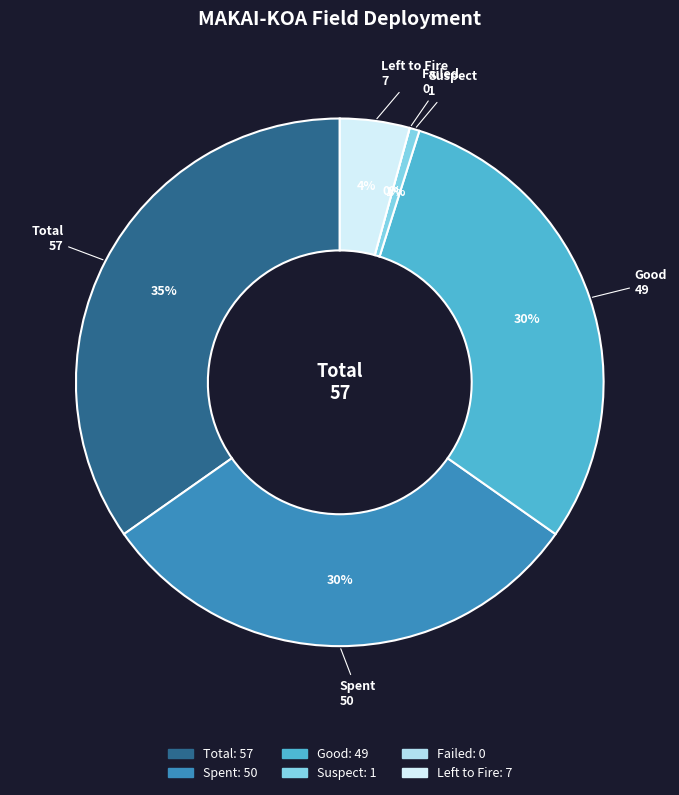

What is the change in value from Total to Good?

-8